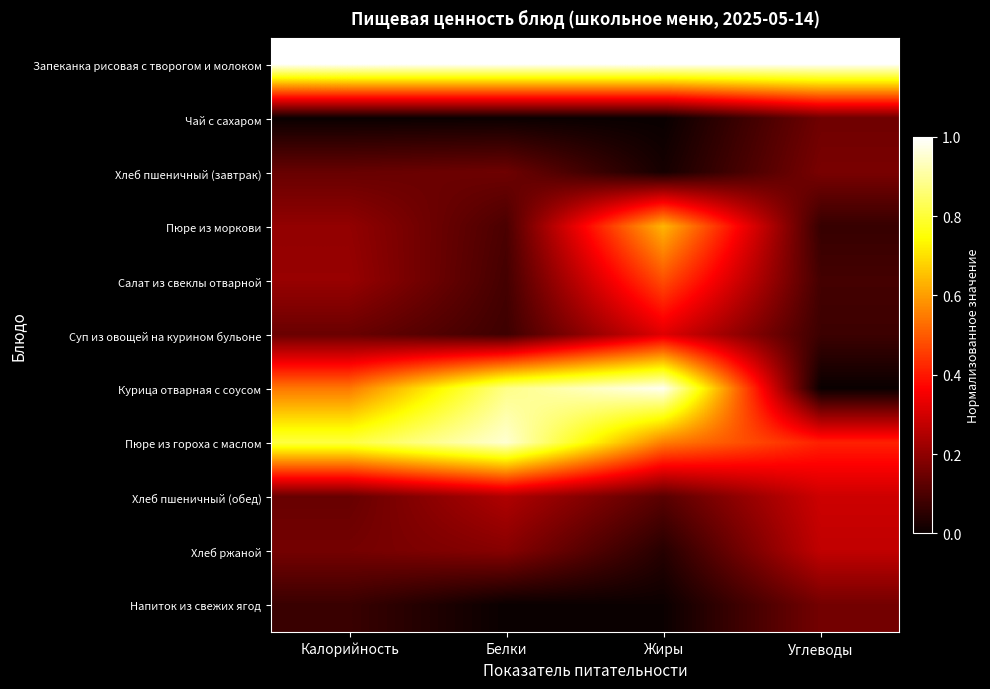

At which category does the chart reach its peak across all series?

Калорийность